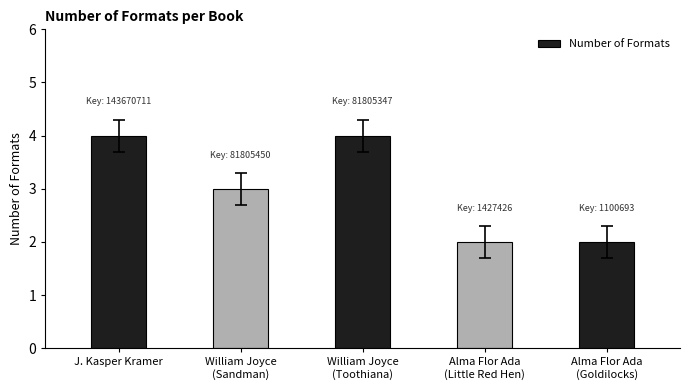

What is the sum of all values?

15